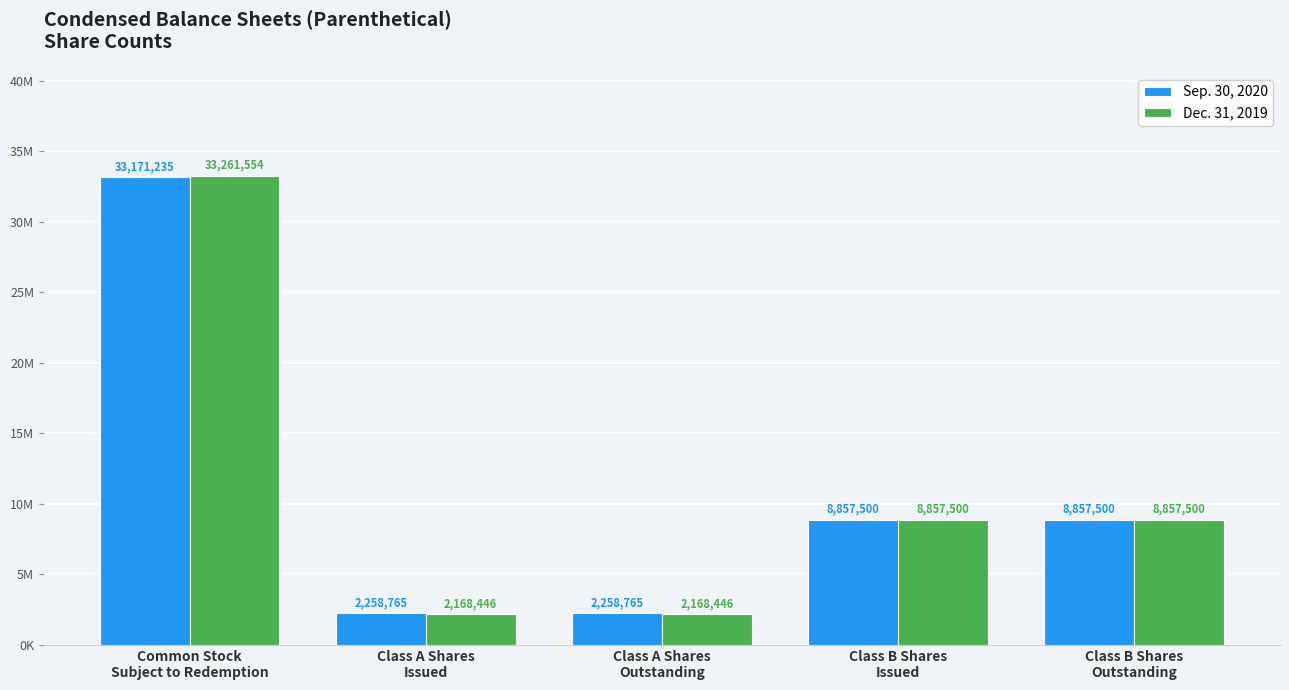

What is the value of the Dec. 31, 2019 bar at the 5th from the left?

8857500